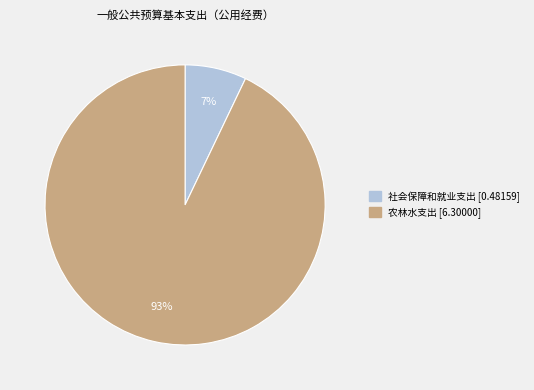

Which category has the biggest portion of the pie?

农林水支出